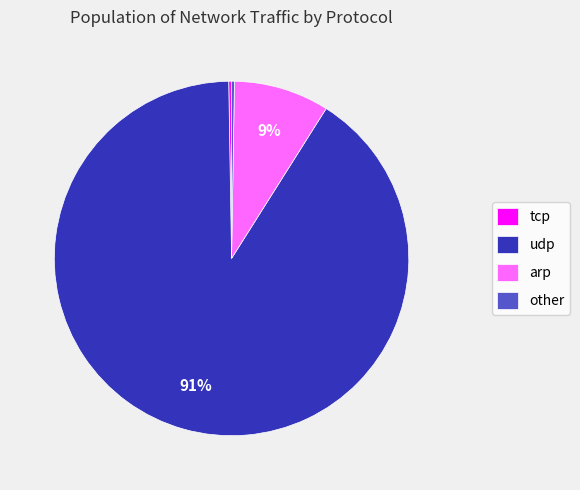

To the nearest percent, what is the difference between the largest and smallest slice percentages?

91%